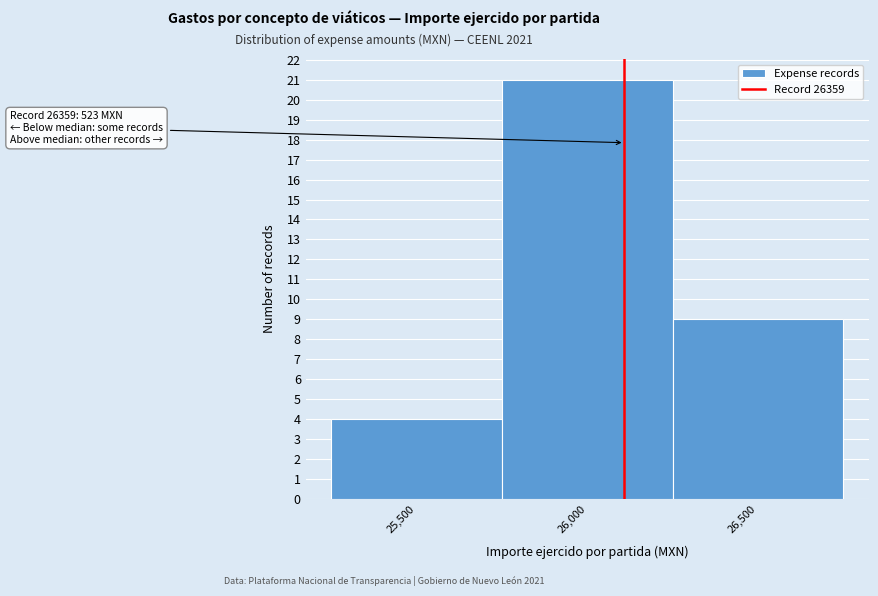

Reading left to right, extract all data points from this chart.

4	21	9